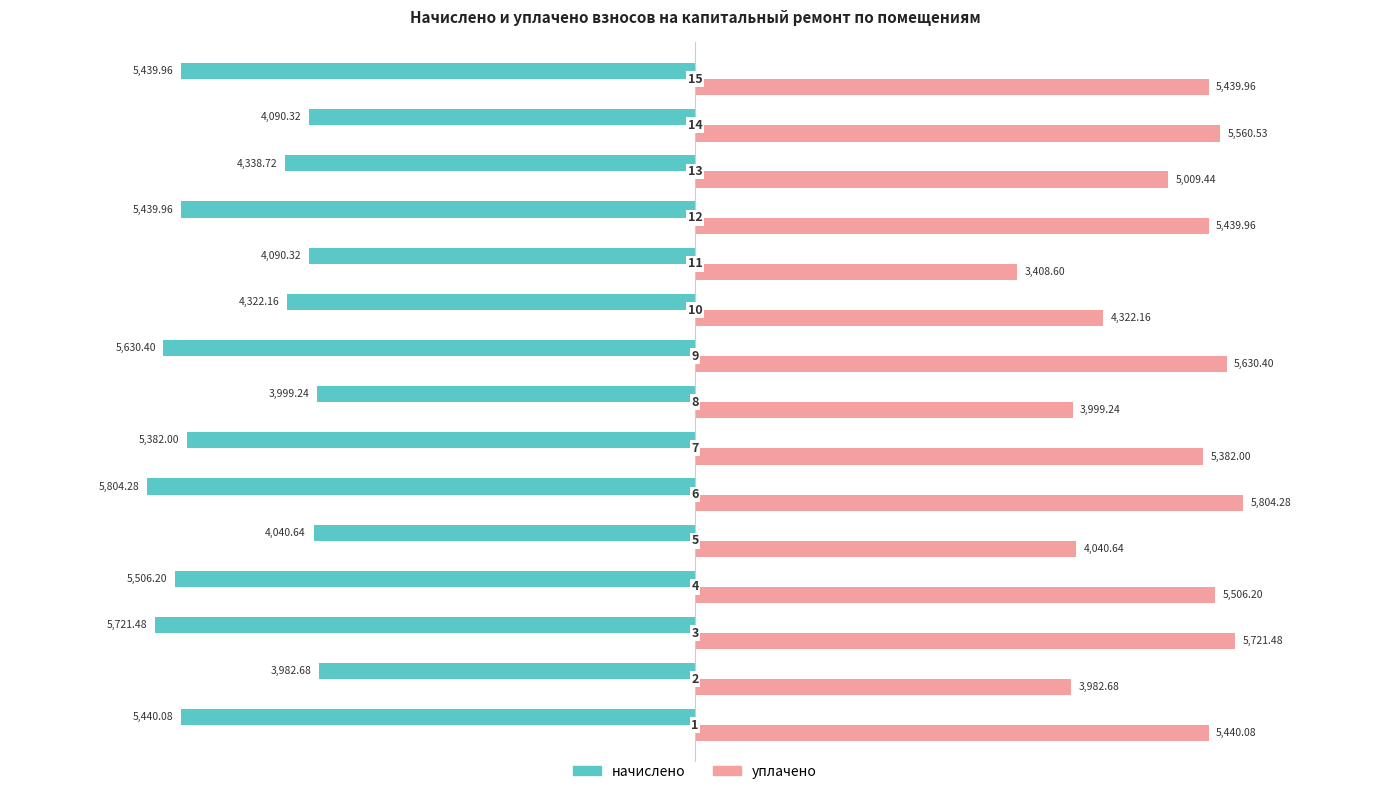

Which series has the widest spread of values?

уплачено